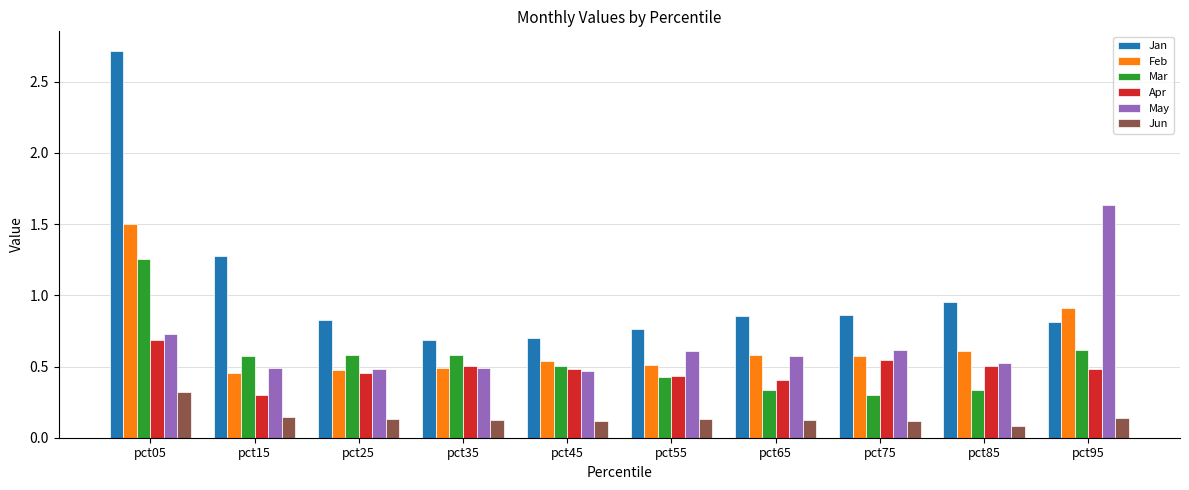

True or false: Apr has a value of 0.3 at pct75.

False